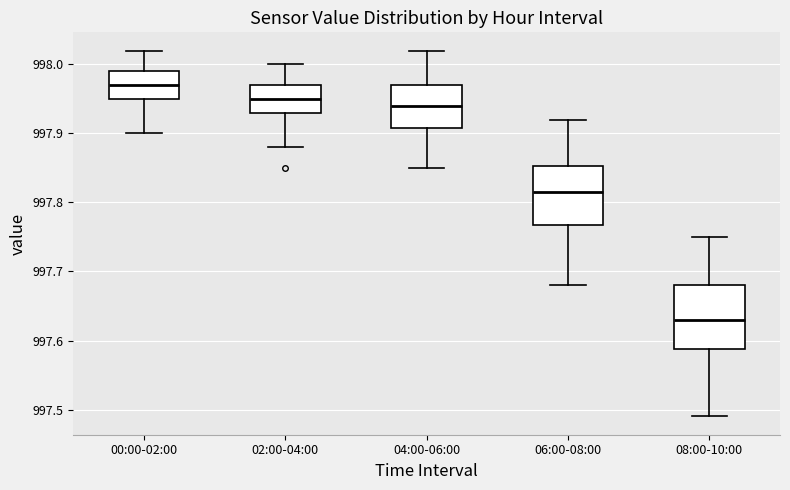

Reading left to right, read every box against the y-axis: the position of its median line, the range the box covers, and the ends of its whiskers. The values are not printed on the chart, so give them approximately, as read against the axis.

00:00-02:00: median 997.97, box 997.95 to 997.99, whiskers 997.90 to 998.02
02:00-04:00: median 997.95, box 997.93 to 997.97, whiskers 997.88 to 998.00
04:00-06:00: median 997.94, box 997.91 to 997.97, whiskers 997.85 to 998.02
06:00-08:00: median 997.82, box 997.77 to 997.85, whiskers 997.68 to 997.92
08:00-10:00: median 997.63, box 997.59 to 997.68, whiskers 997.49 to 997.75